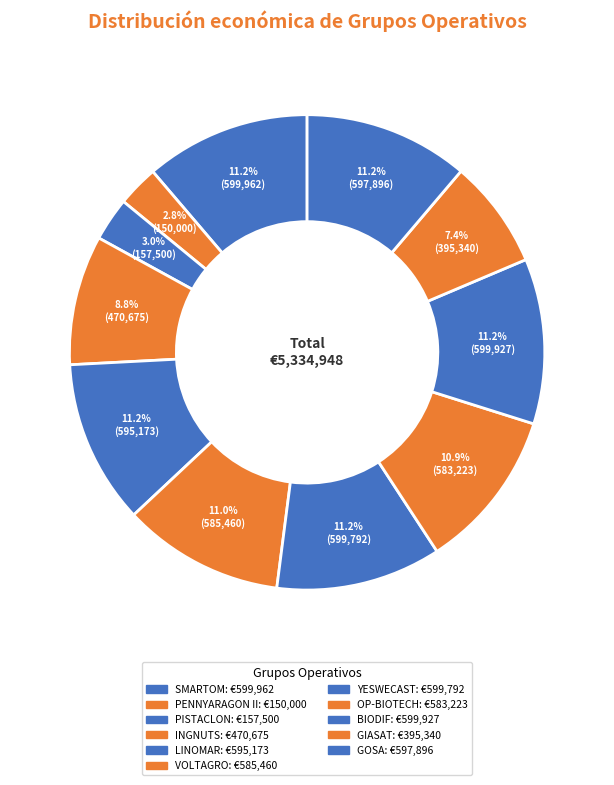

Count the number of slices in the pie.

11